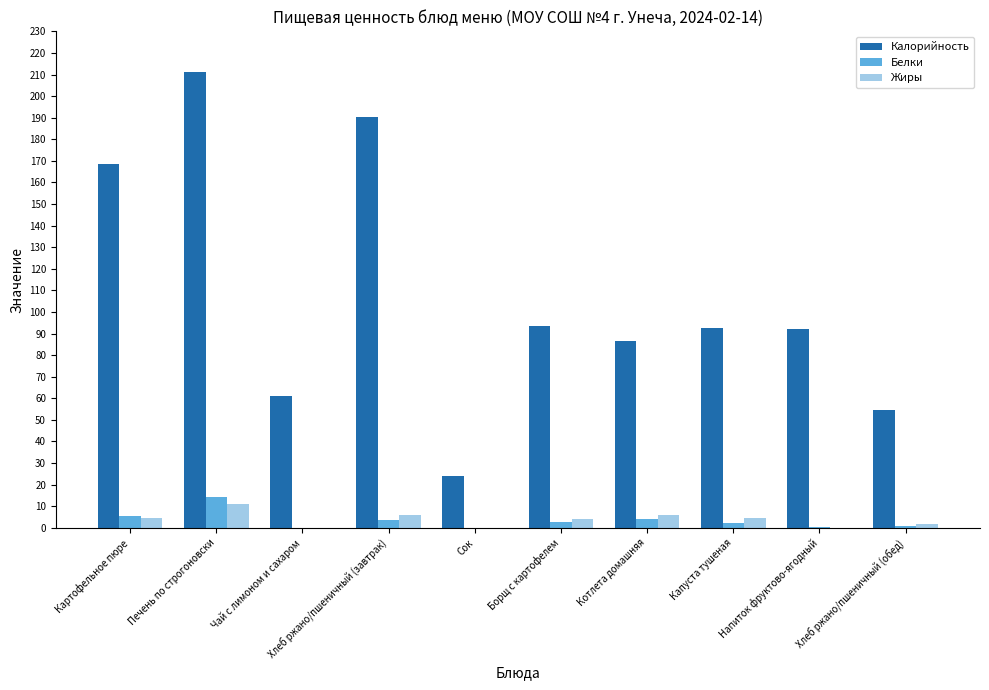

What is the maximum value for Калорийность?

211.0